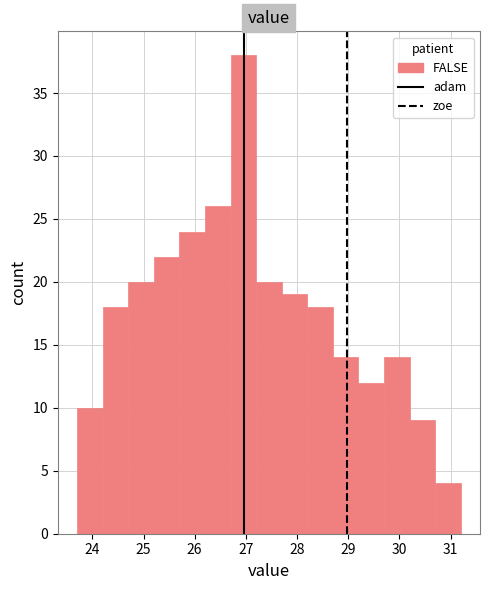

Reading left to right, list every bar in this chart as the range it spans on the x-axis followed by its height. The values are not printed on the chart, so give them approximately, as read against the axis.

23.7 to 24.2: 10
24.2 to 24.7: 18
24.7 to 25.2: 20
25.2 to 25.7: 22
25.7 to 26.2: 24
26.2 to 26.7: 26
26.7 to 27.2: 38
27.2 to 27.7: 20
27.7 to 28.2: 19
28.2 to 28.7: 18
28.7 to 29.2: 14
29.2 to 29.7: 12
29.7 to 30.2: 14
30.2 to 30.7: 9
30.7 to 31.2: 4